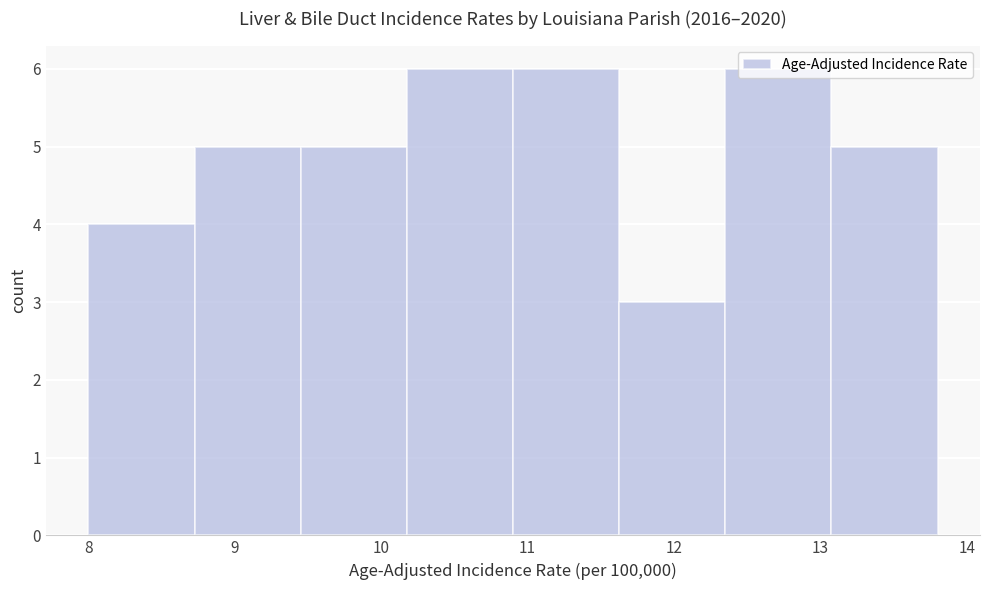

Reading left to right, transcribe this chart: for each bar, give the range it covers on the x-axis and its height. Neither the bar edges nor the heights are printed on the chart, so give them approximately, as read against the axes.

8.0 to 8.7: 4
8.7 to 9.5: 5
9.5 to 10.2: 5
10.2 to 10.9: 6
10.9 to 11.6: 6
11.6 to 12.4: 3
12.4 to 13.1: 6
13.1 to 13.8: 5